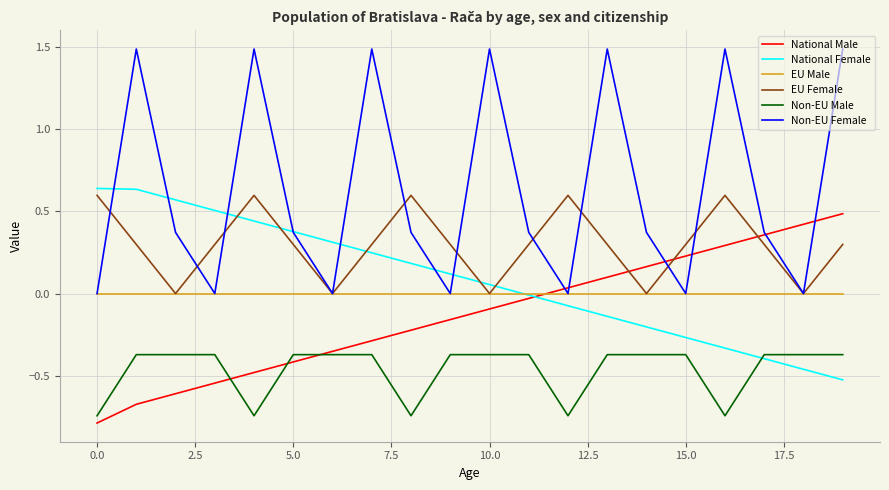

Does the chart have visible grid lines?

Yes